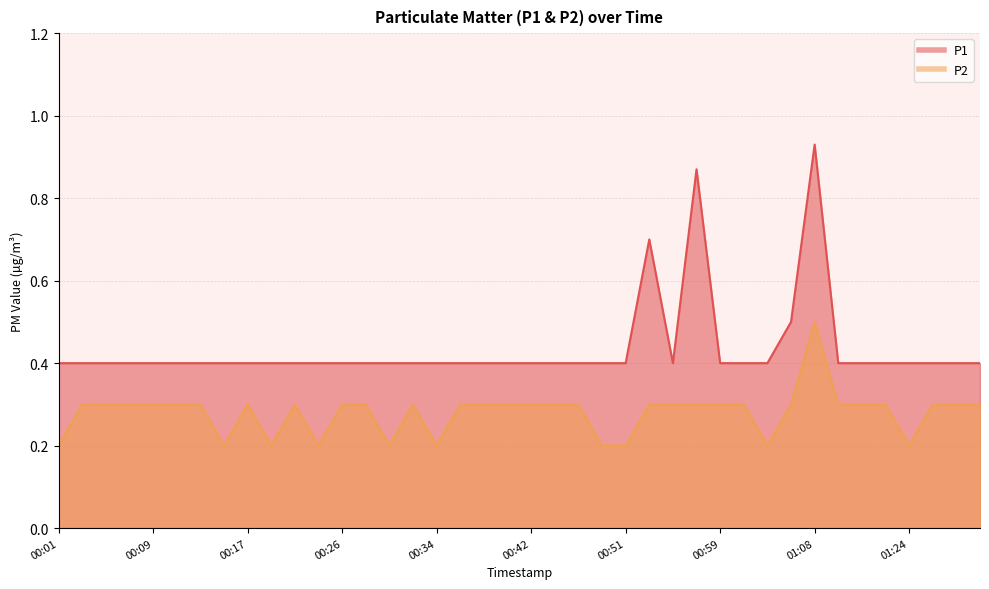

What position from the left is 00:30?

15